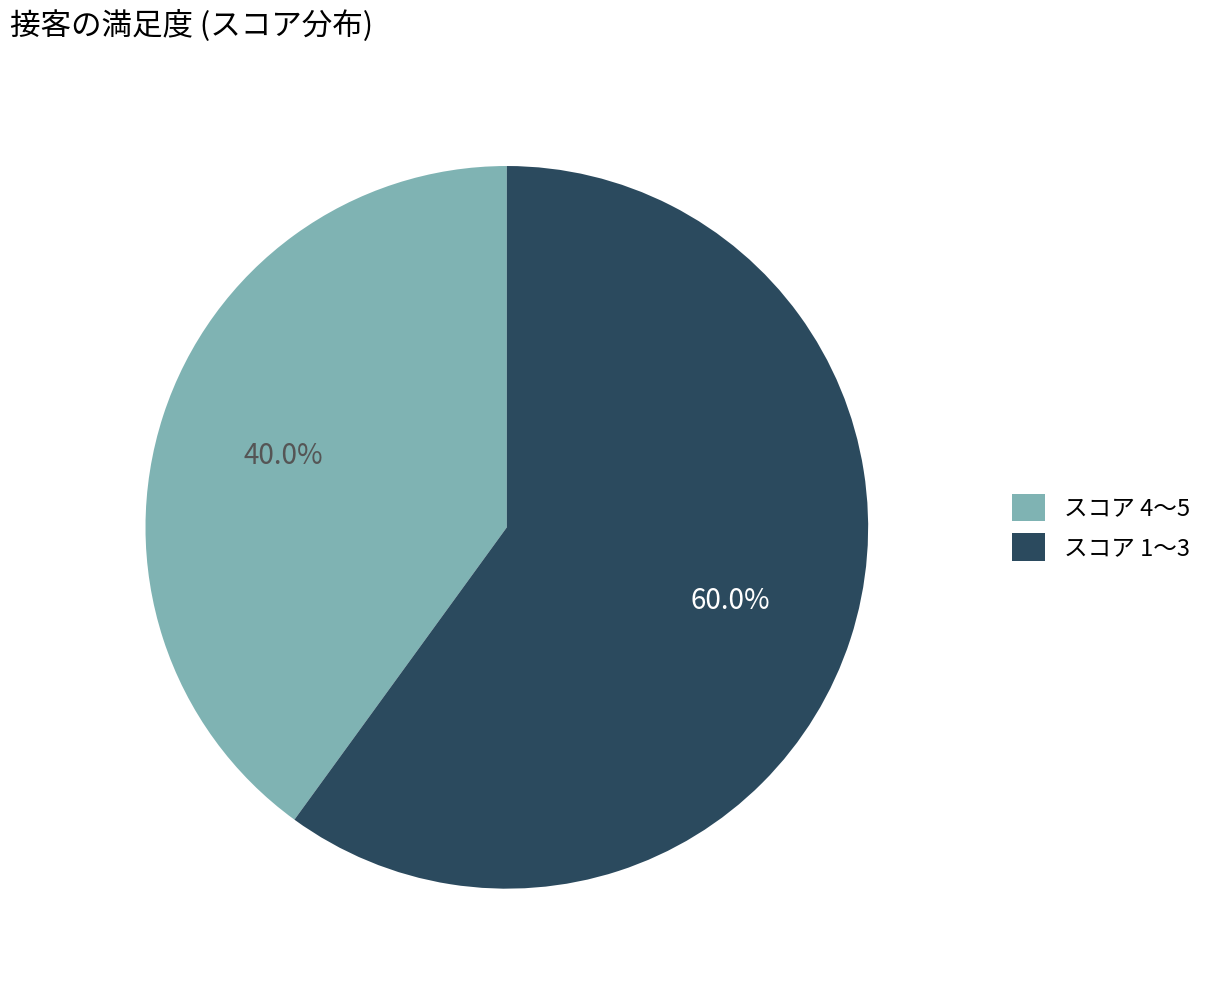

Does any single category account for the majority?

Yes